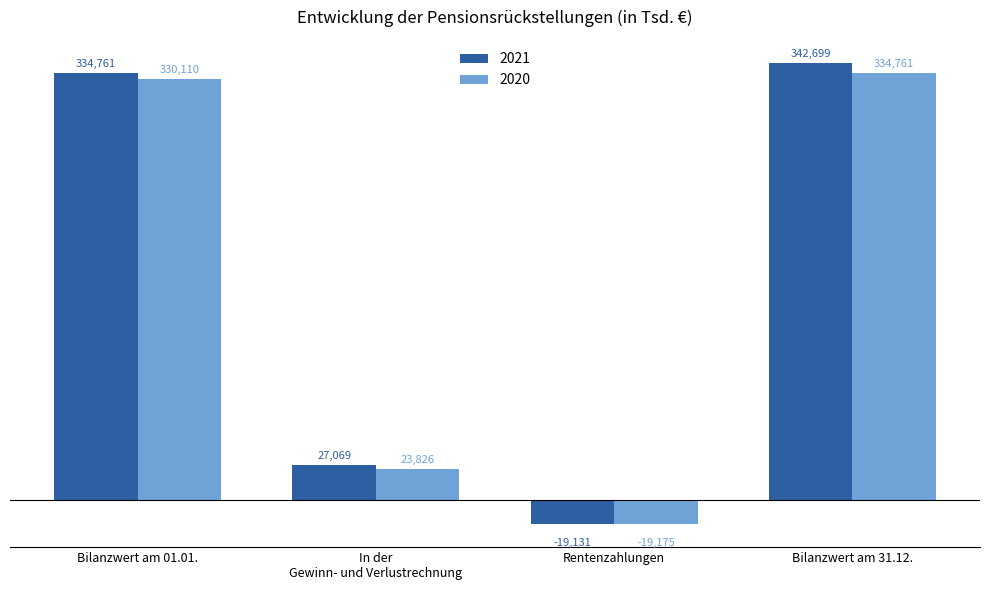

Reading right to left, extract all data points from this chart.

2021: 342699	-19131	27069	334761
2020: 334761	-19175	23826	330110